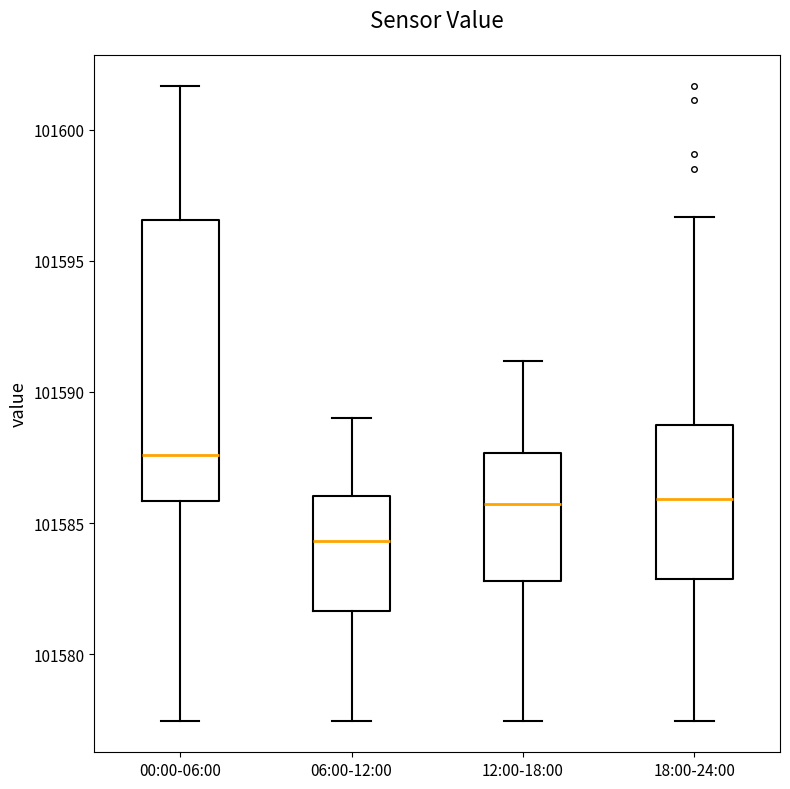

Reading left to right, read every box against the y-axis: the position of its median line, the range the box covers, and the ends of its whiskers. The values are not printed on the chart, so give them approximately, as read against the axis.

00:00-06:00: median 101587.5, box 101586.0 to 101596.5, whiskers 101577.5 to 101601.5
06:00-12:00: median 101584.5, box 101581.5 to 101586.0, whiskers 101577.5 to 101589.0
12:00-18:00: median 101586.0, box 101583.0 to 101587.5, whiskers 101577.5 to 101591.0
18:00-24:00: median 101586.0, box 101583.0 to 101588.5, whiskers 101577.5 to 101596.5